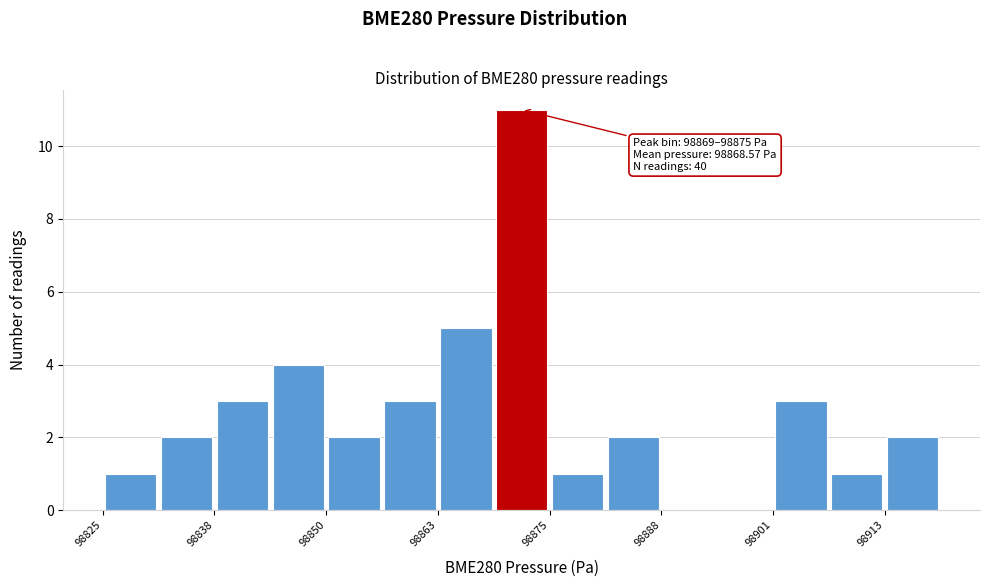

Read against the x-axis, roughly where is the centre of the tallest bar?

98872